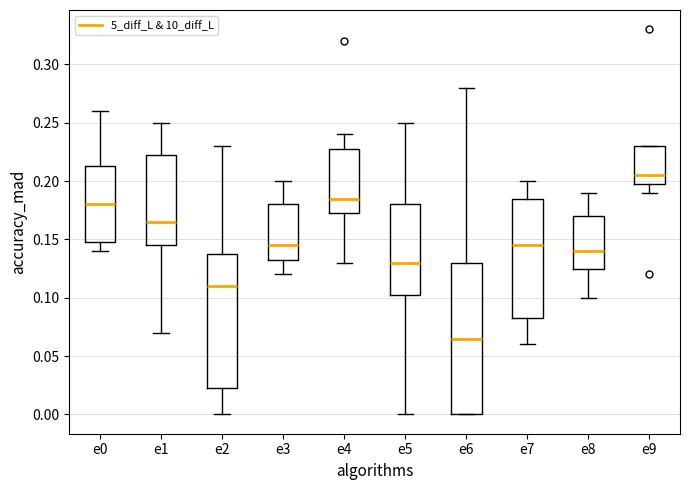

Reading left to right, transcribe this box plot: for each box, give where its median line is, the range the box spans, and where its two whiskers end, as read against the y-axis. The values are not printed on the chart, so give them approximately, as read against the axis.

e0: median 0.180, box 0.150 to 0.215, whiskers 0.140 to 0.260
e1: median 0.165, box 0.145 to 0.225, whiskers 0.070 to 0.250
e2: median 0.110, box 0.025 to 0.140, whiskers 0.000 to 0.230
e3: median 0.145, box 0.135 to 0.180, whiskers 0.120 to 0.200
e4: median 0.185, box 0.175 to 0.230, whiskers 0.130 to 0.240
e5: median 0.130, box 0.105 to 0.180, whiskers 0.000 to 0.250
e6: median 0.065, box 0.000 to 0.130, whiskers 0.000 to 0.280
e7: median 0.145, box 0.085 to 0.185, whiskers 0.060 to 0.200
e8: median 0.140, box 0.125 to 0.170, whiskers 0.100 to 0.190
e9: median 0.205, box 0.200 to 0.230, whiskers 0.190 to 0.230